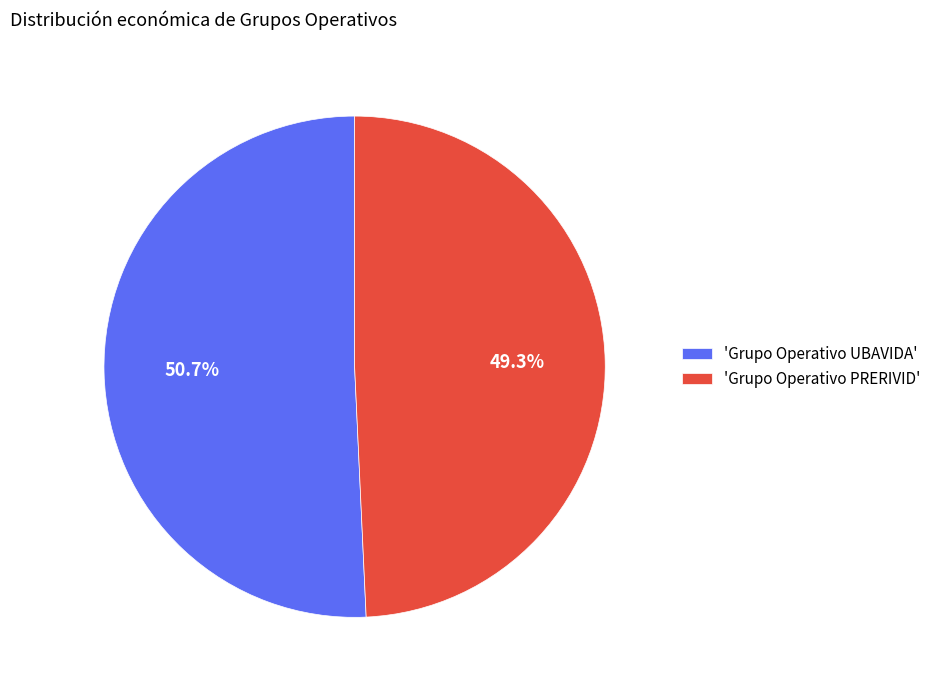

Between 'Grupo Operativo PRERIVID' and 'Grupo Operativo UBAVIDA', which is larger?

'Grupo Operativo UBAVIDA'